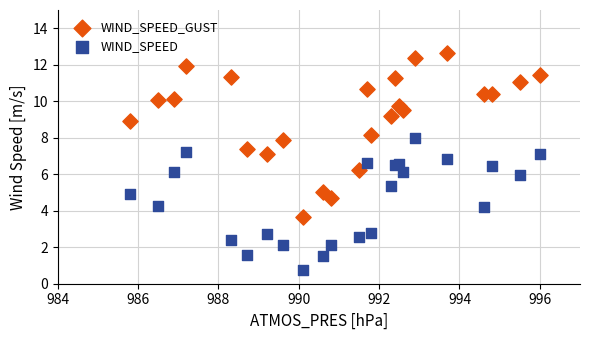

What is the X range (max minus min) for the scatter plot?

10.2